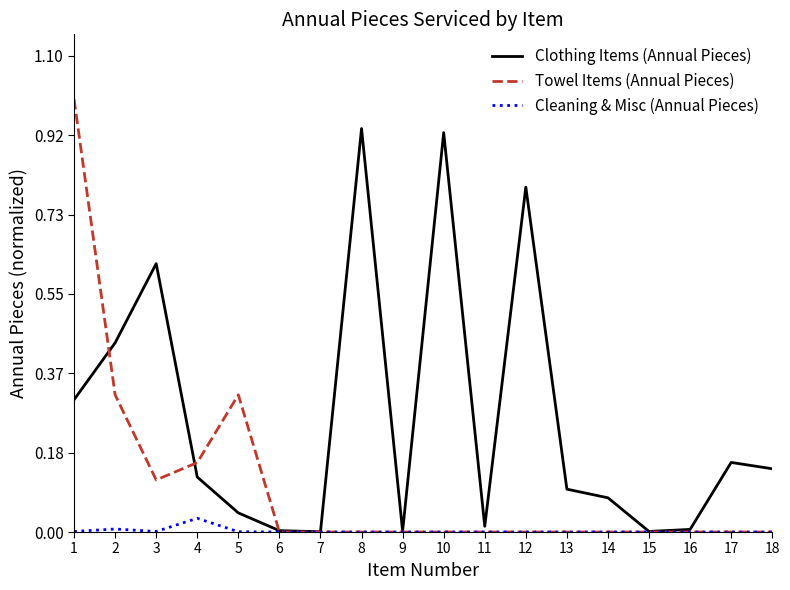

How many lines are shown in the chart?

3